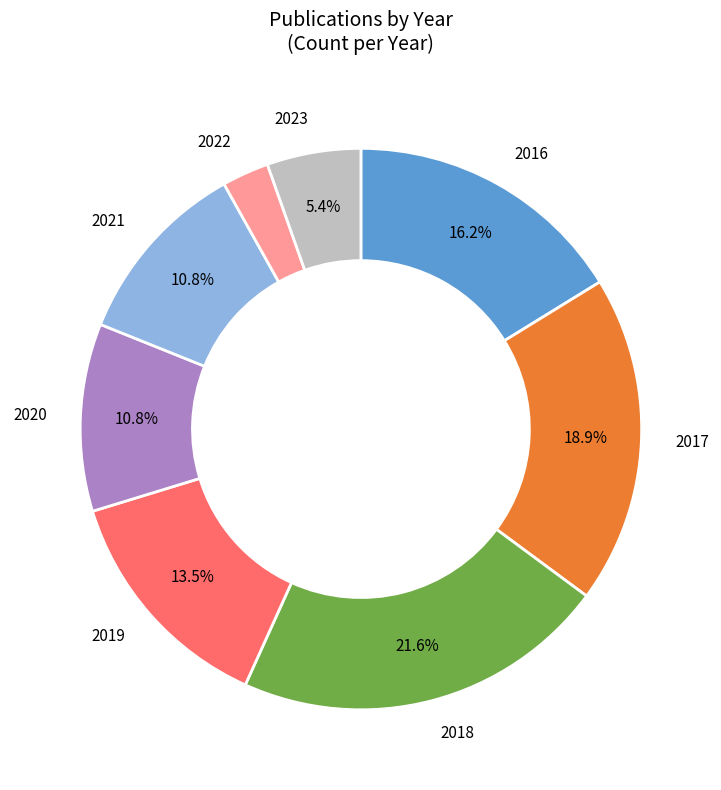

Is there a majority slice in this chart?

No